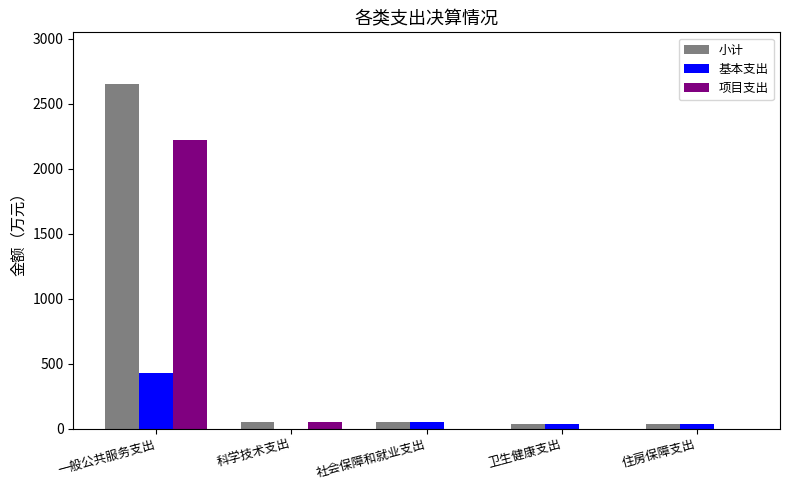

At which category is the sum across all series the highest?

一般公共服务支出